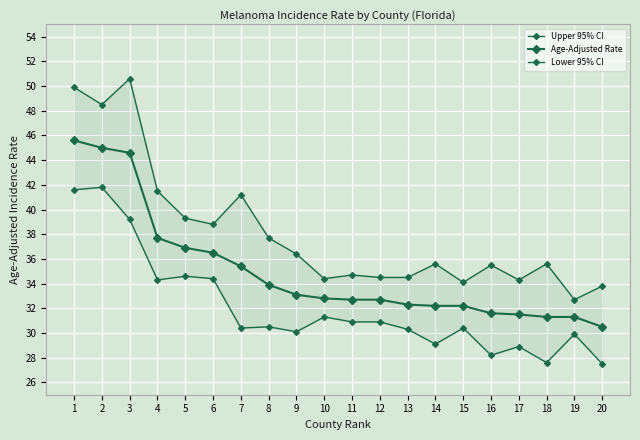

True or false: Upper 95% CI and Age-Adjusted Rate cross at least once.

False